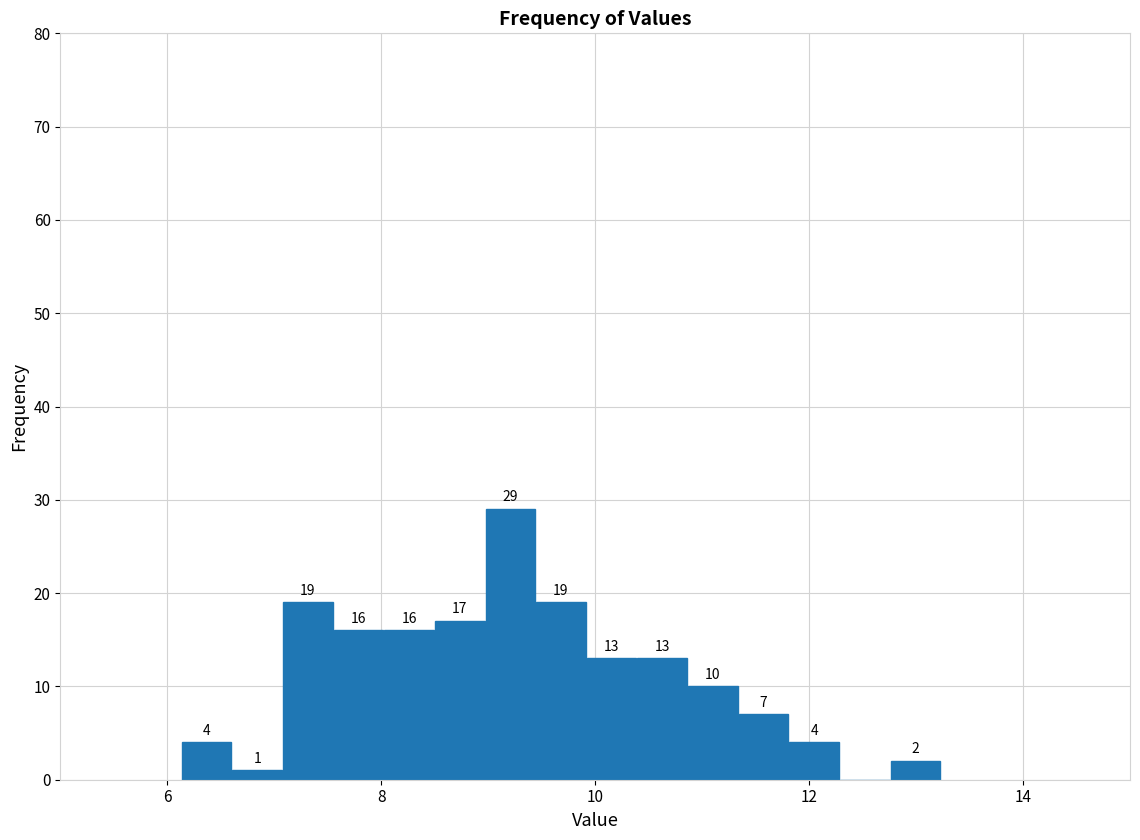

Read against the x-axis, roughly where is the centre of the tallest bar?

9.2